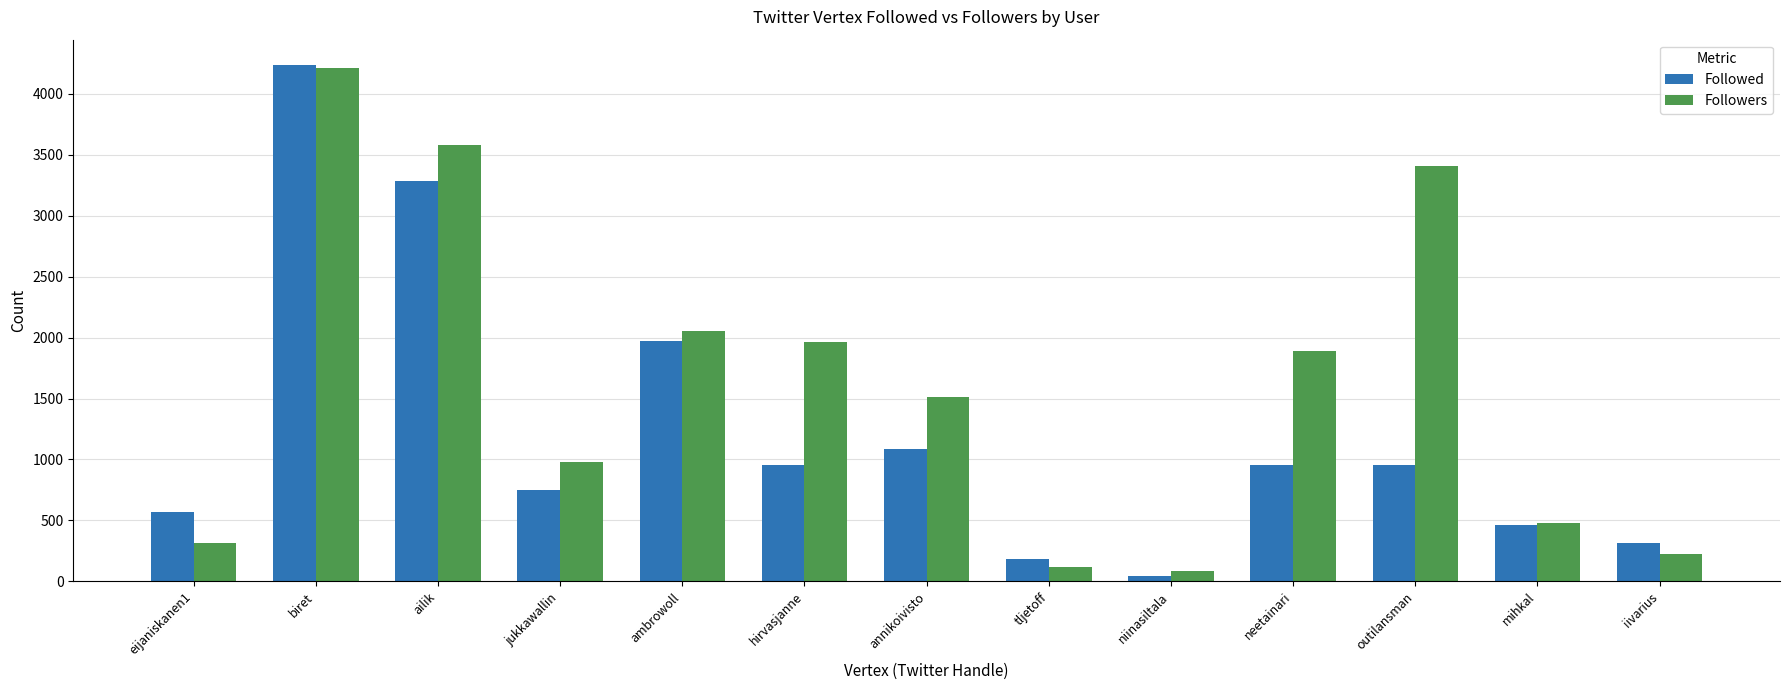

The value of Followers at iivarius is 73. True or false?

False